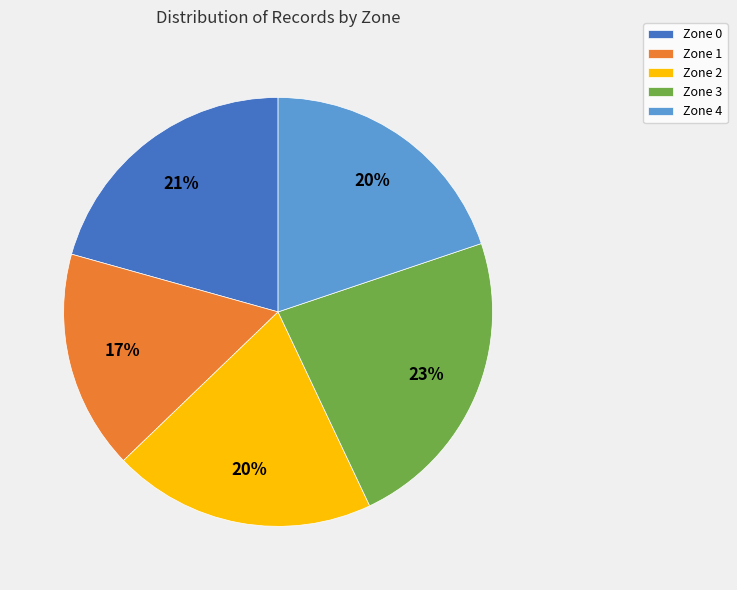

Between Zone 2 and Zone 1, which is larger?

Zone 2